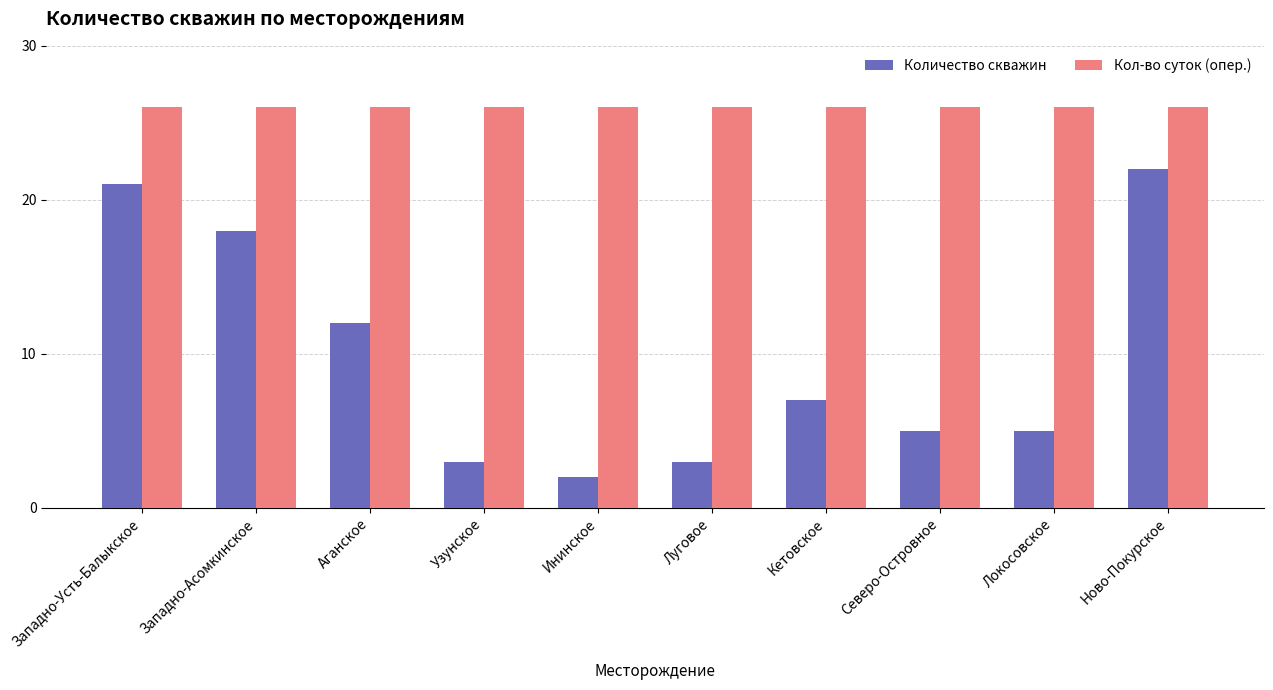

List the series in order of their overall mean, lowest first.

Количество скважин, Кол-во суток (опер.)